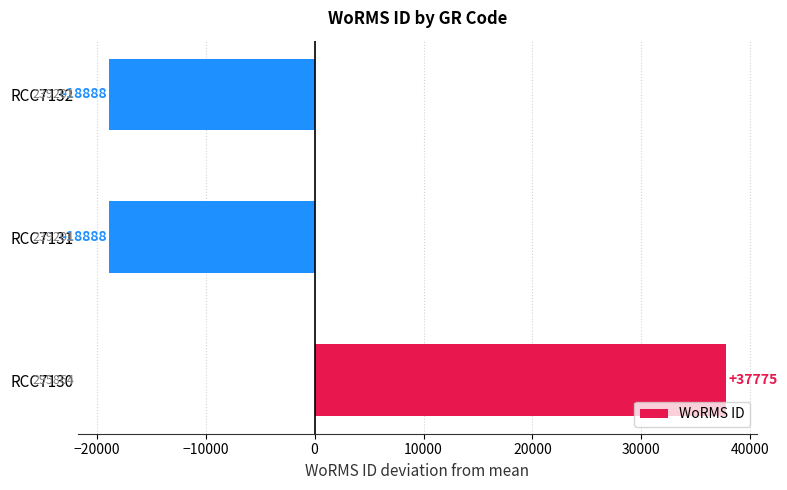

How many data points does each series have?

3